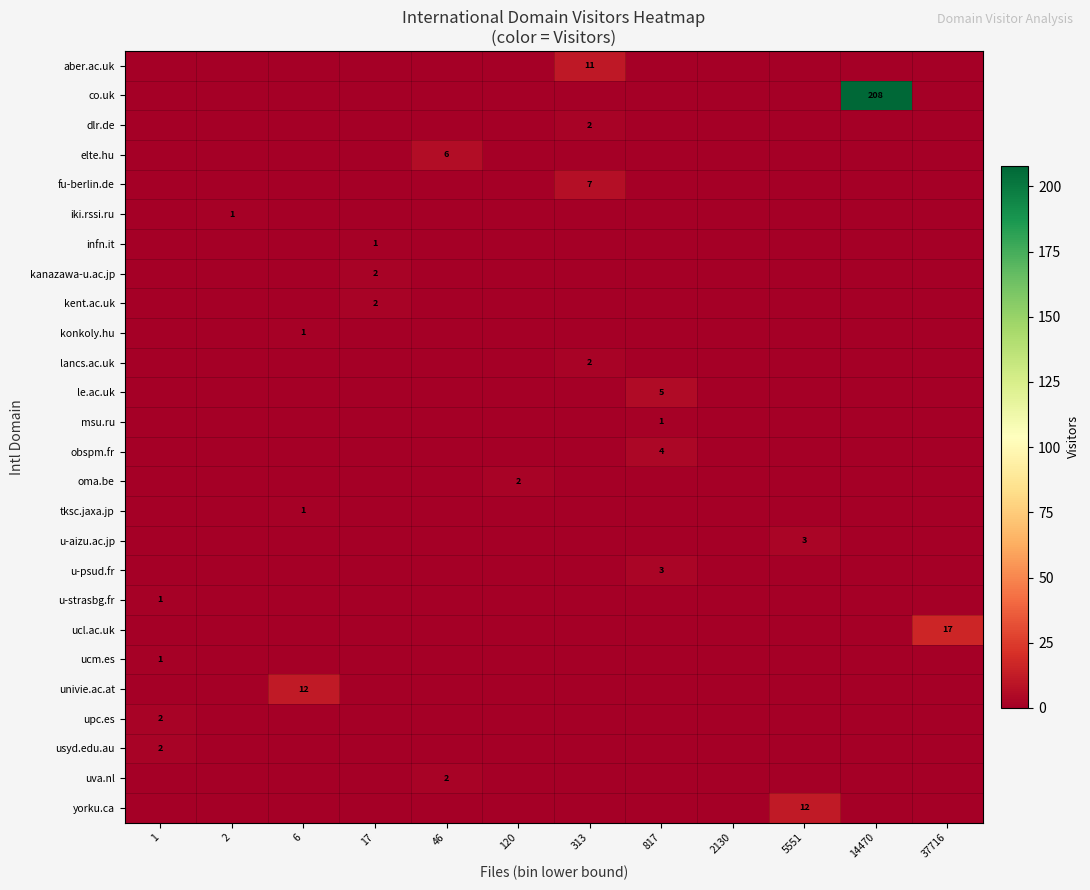

True or false: co.uk has a value of 97 at 14470.

False